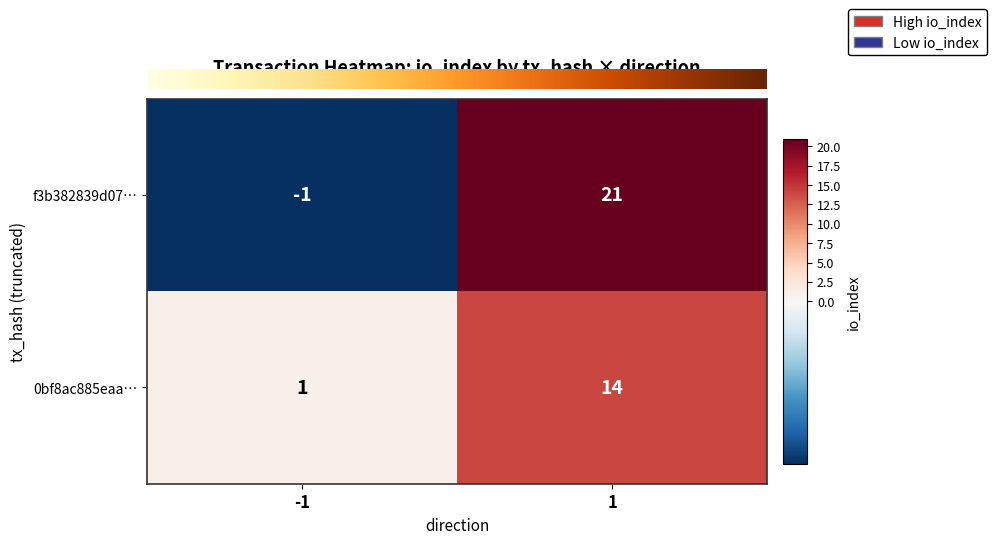

Reading left to right, extract all data points from this chart.

f3b382839d07…: -1=-1	1=21
0bf8ac885eaa…: -1=1	1=14